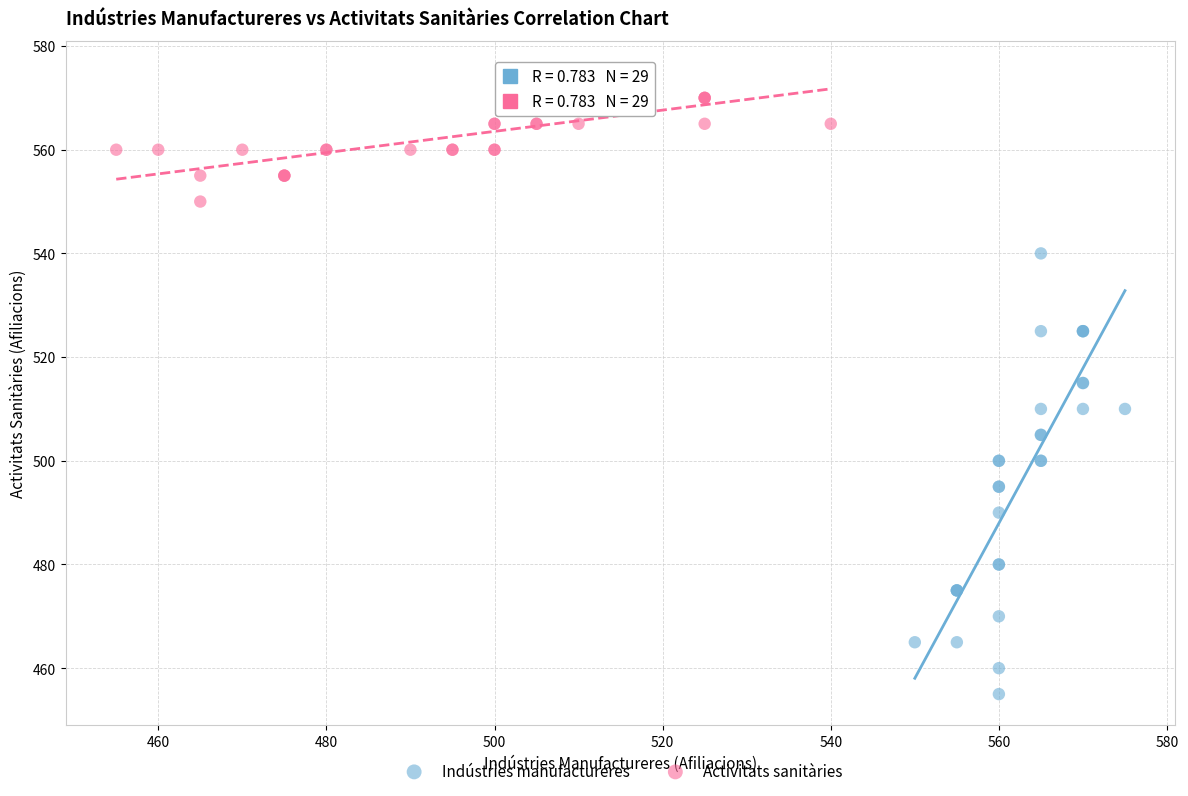

Which series contains the highest Y value?

Activitats sanitàries